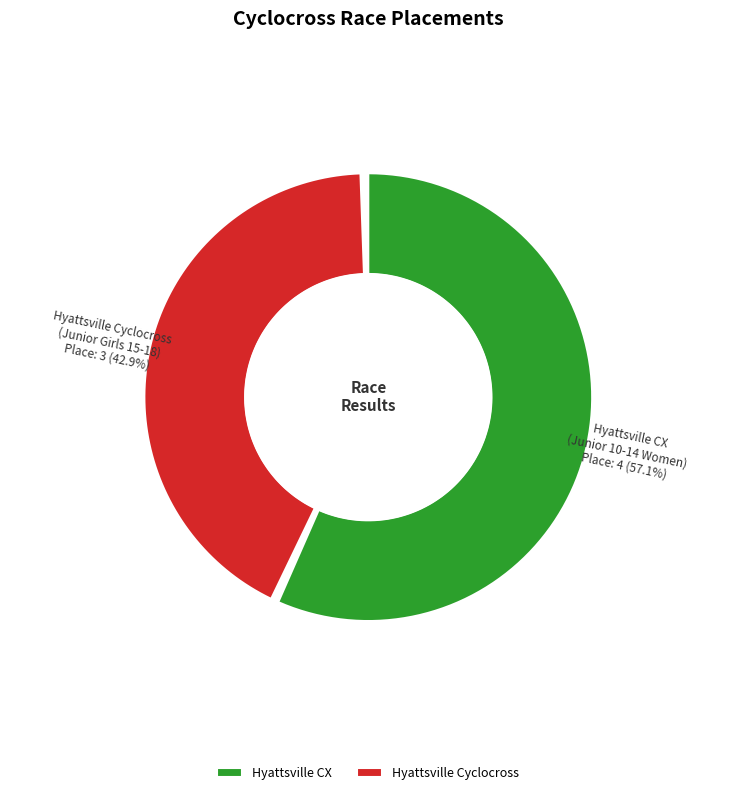

Between Hyattsville CX and Hyattsville Cyclocross, which is larger?

Hyattsville CX